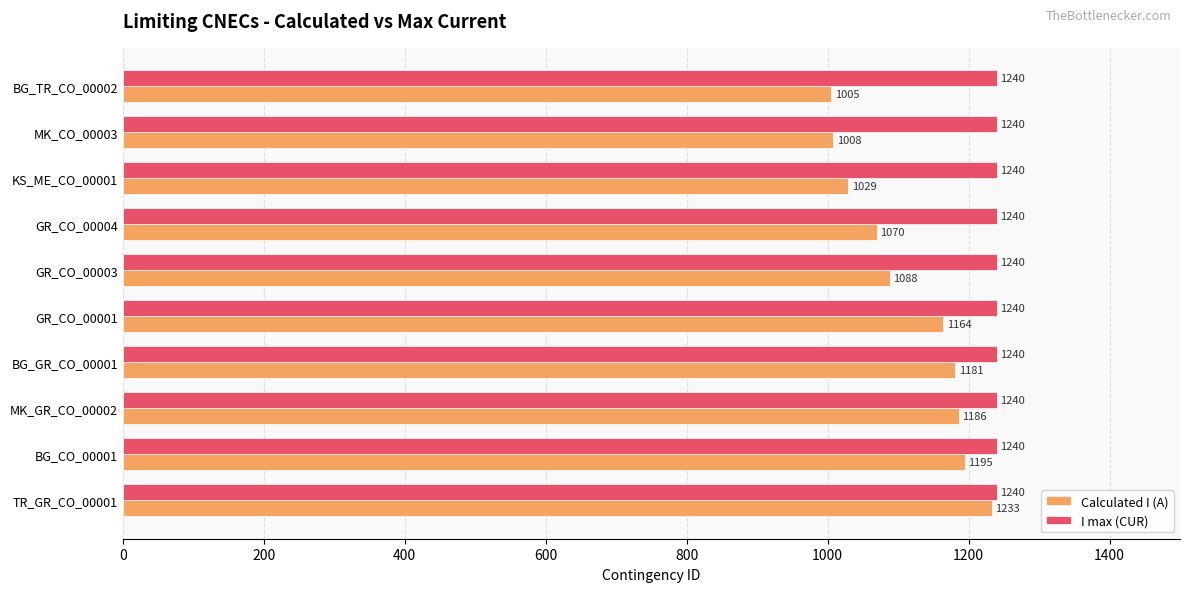

At which category is the sum across all series the highest?

TR_GR_CO_00001